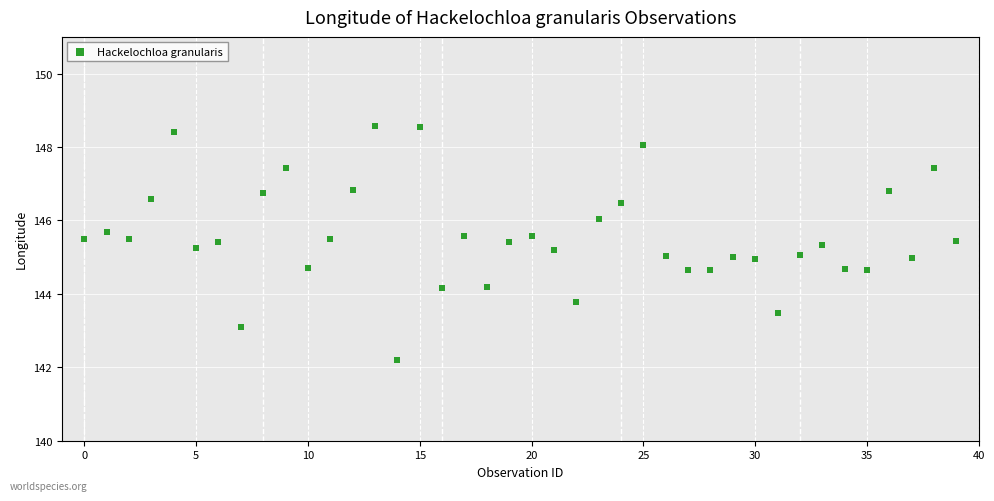

What is the range of Y values (max minus min)?

6.4